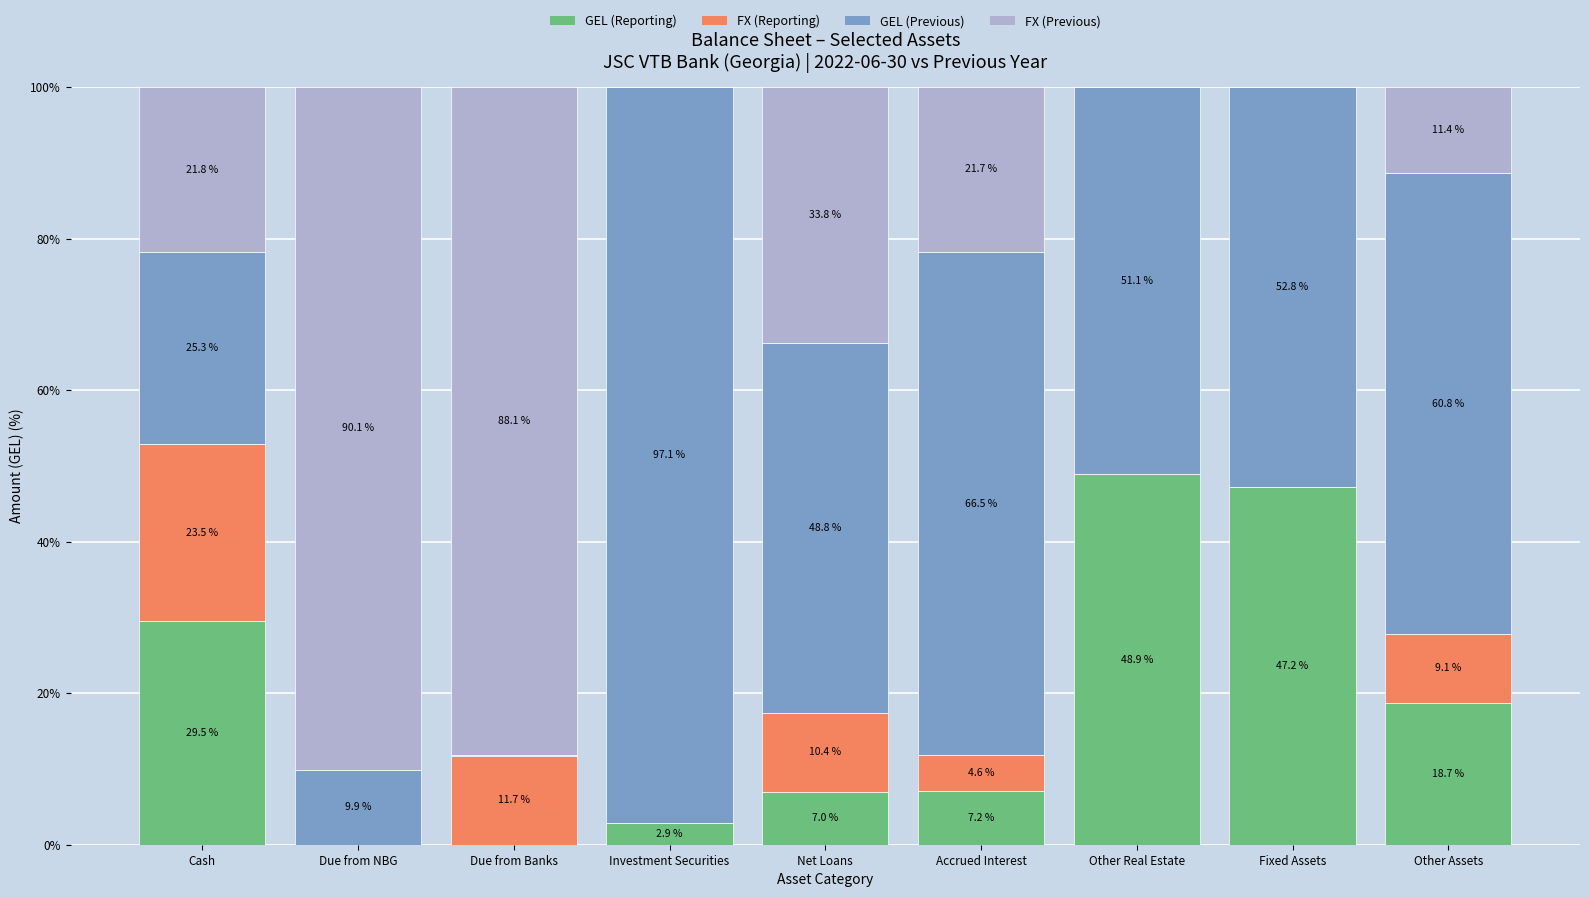

What is the total value across all series at Other Real Estate?

100.0